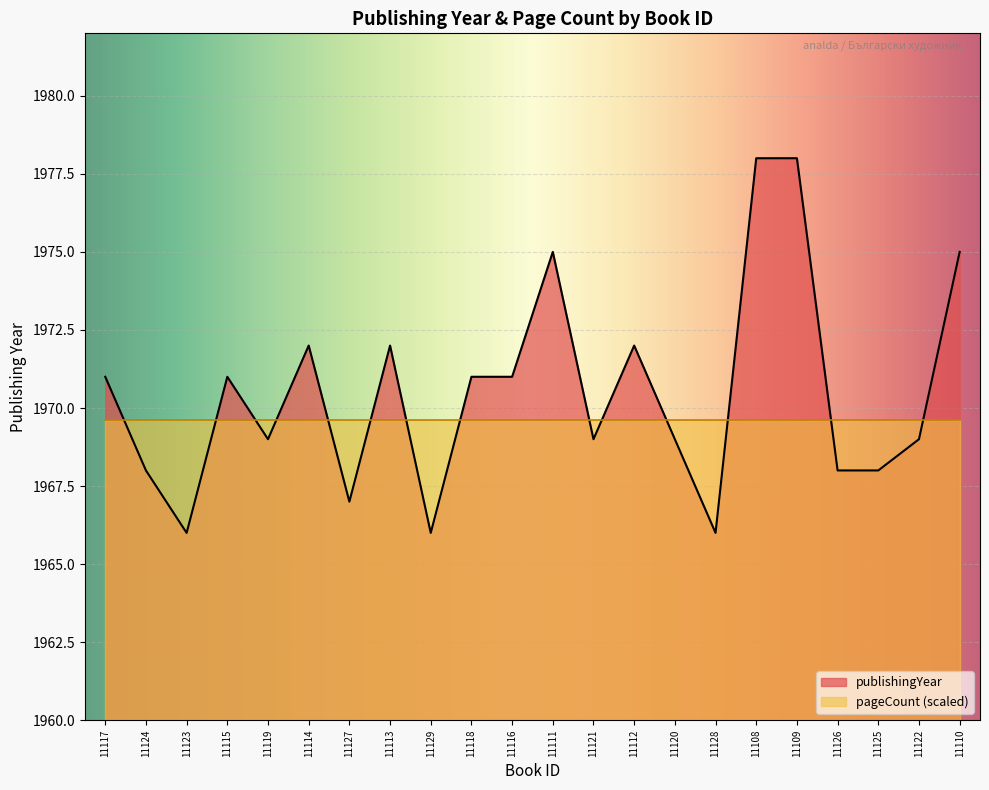

Where does the data first go above 1971?

11114